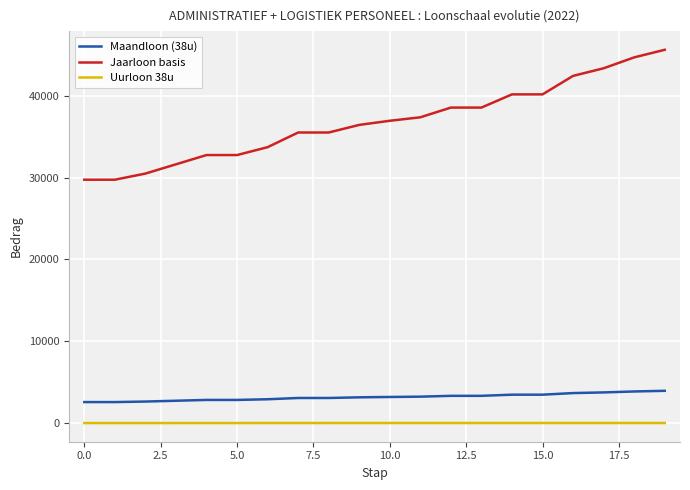

Which series has the largest range (max minus min)?

Jaarloon basis